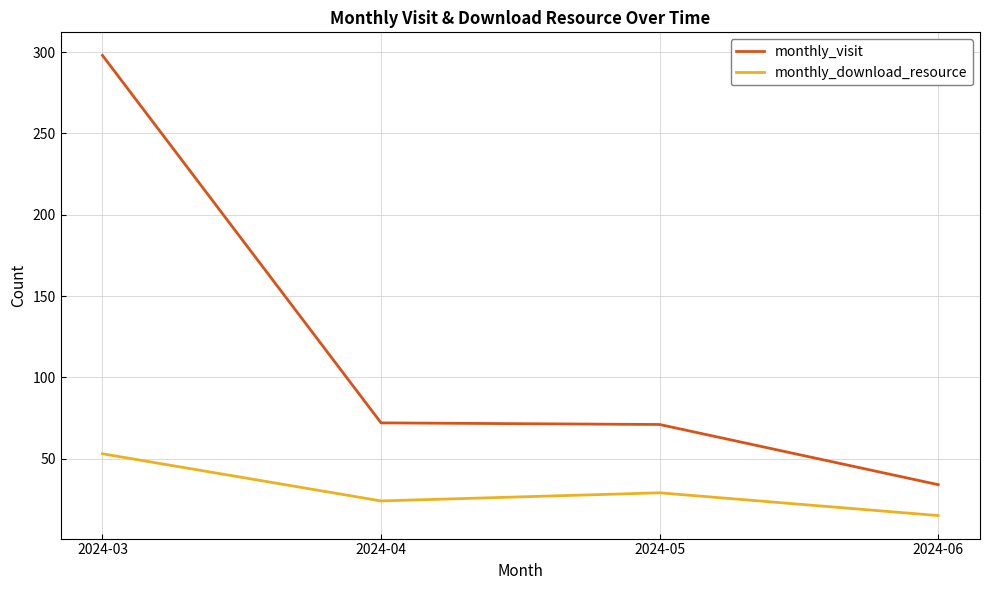

At 2024-06, list the series in order from largest to smallest.

monthly_visit, monthly_download_resource